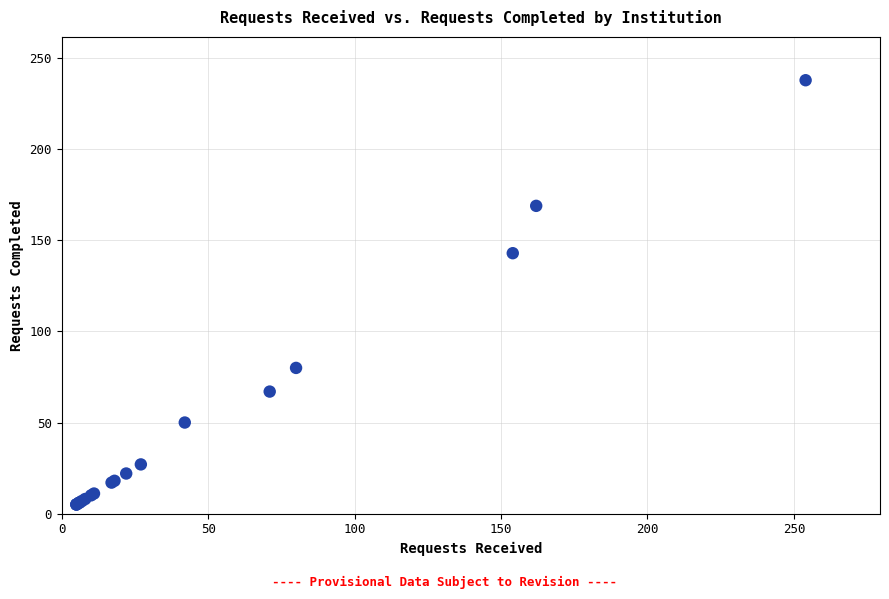

What Y value in the scatter plot is closest to 121?

143